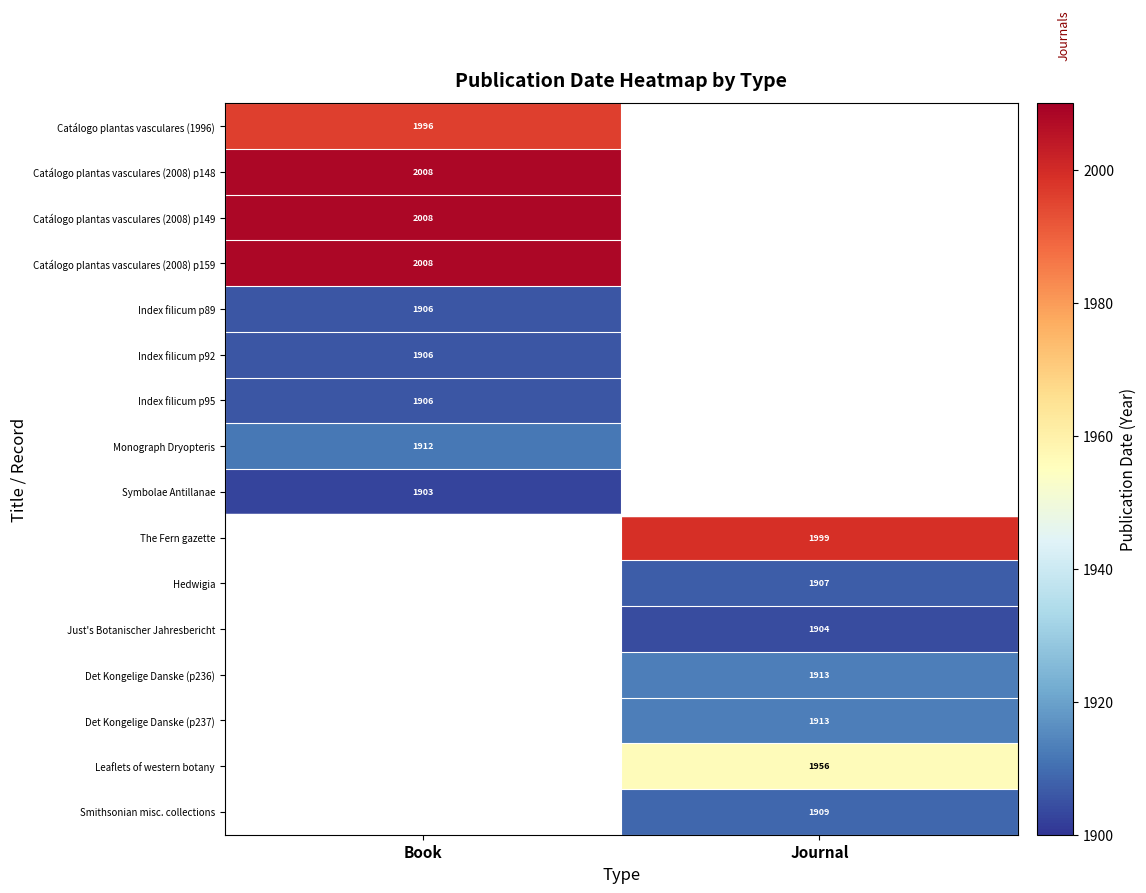

Is the value of Catálogo plantas vasculares (2008) p148 at Book greater than the value of Index filicum p95 at Book?

Yes